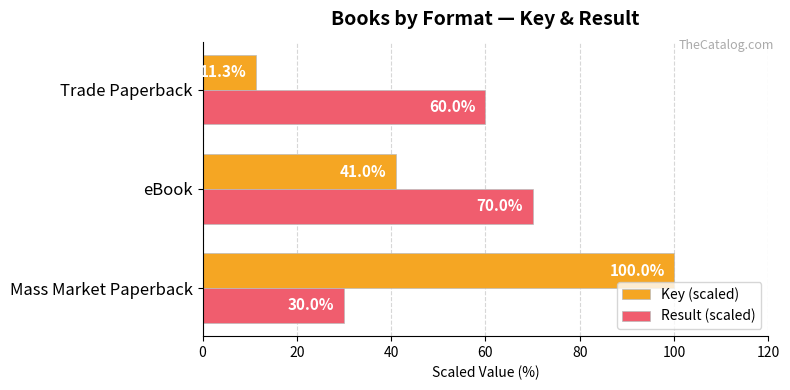

What is the sum of the Result (scaled) values at Trade Paperback and eBook?

130.0